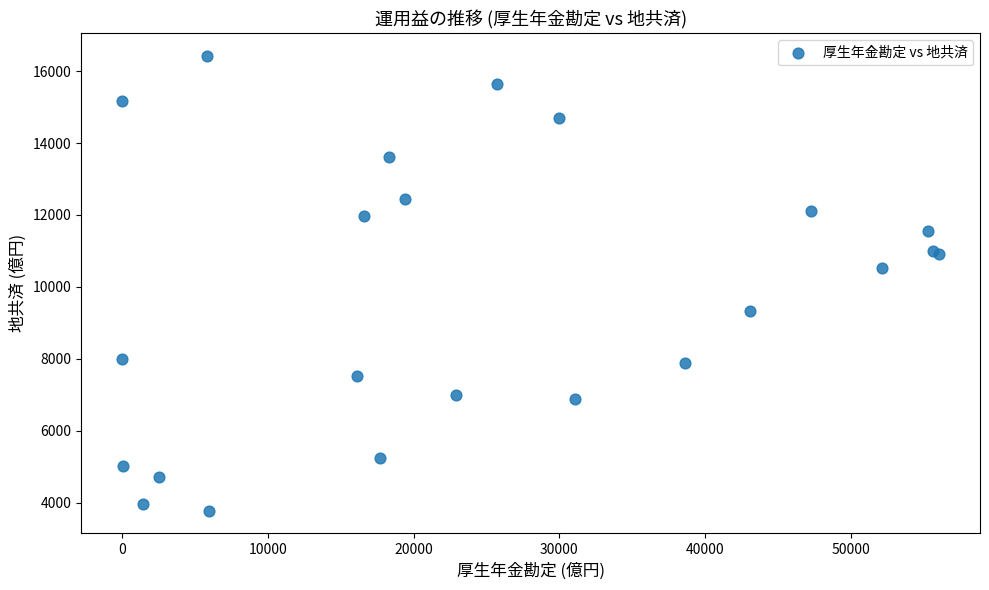

What Y value in the scatter plot is closest to 10096?

10535